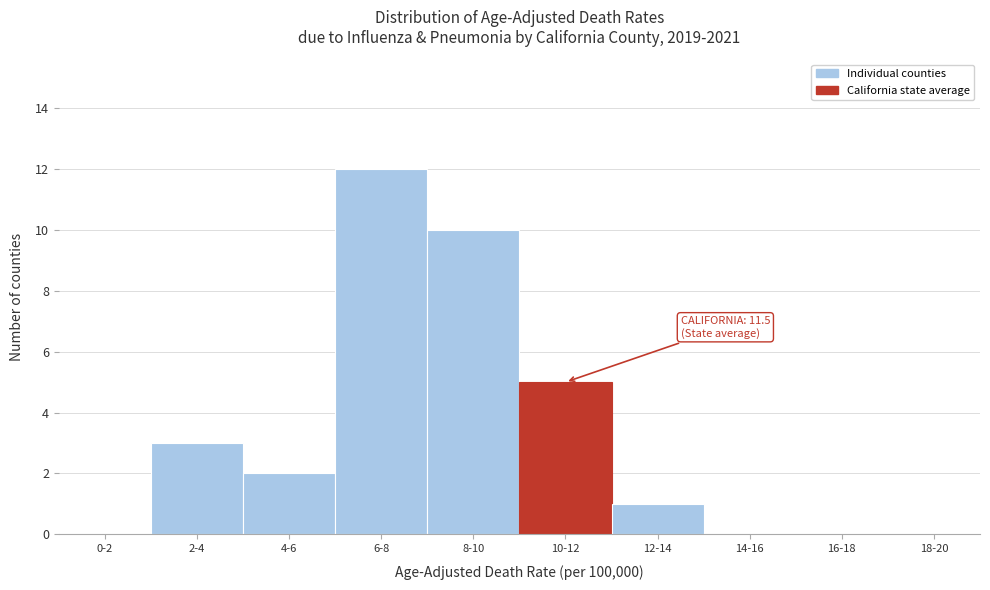

Reading left to right, what are all the values shown in this chart?

0-2=0	2-4=3	4-6=2	6-8=12	8-10=10	10-12=5	12-14=1	14-16=0	16-18=0	18-20=0